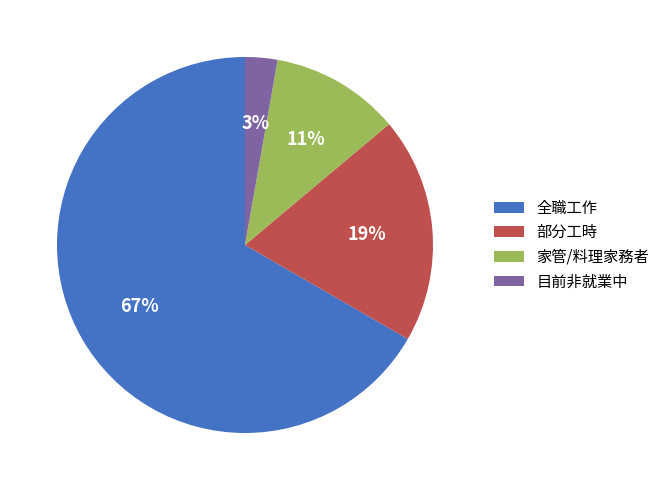

Which slice is the smallest?

目前非就業中